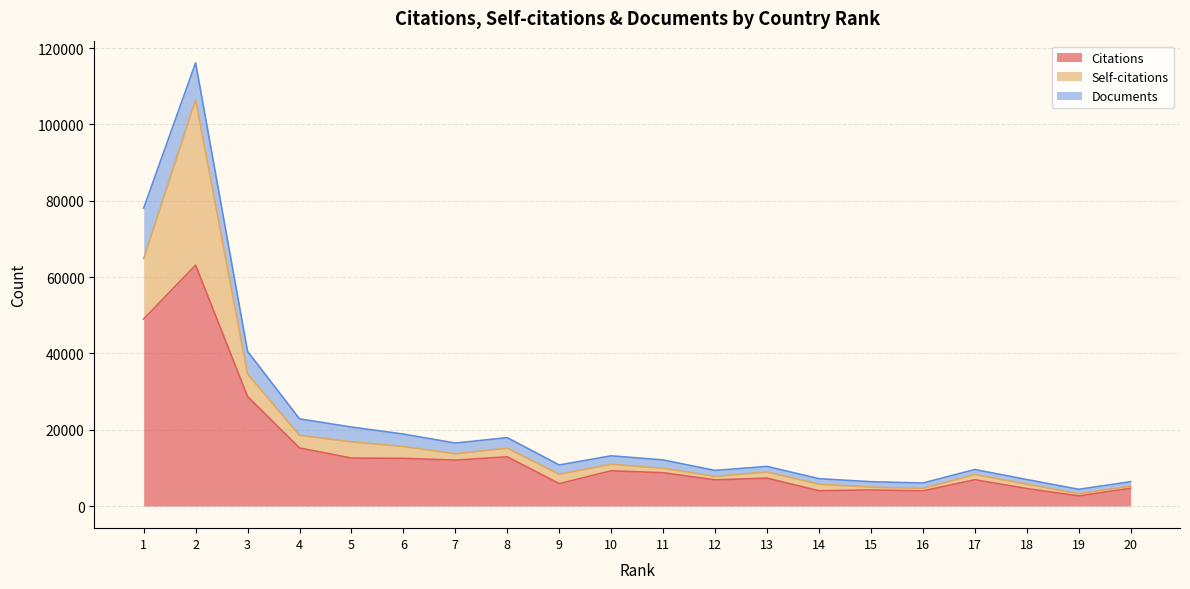

List the labels in order of Self-citations value, largest first.

2, 1, 3, 5, 4, 6, 9, 8, 14, 10, 7, 13, 17, 18, 11, 12, 15, 16, 19, 20